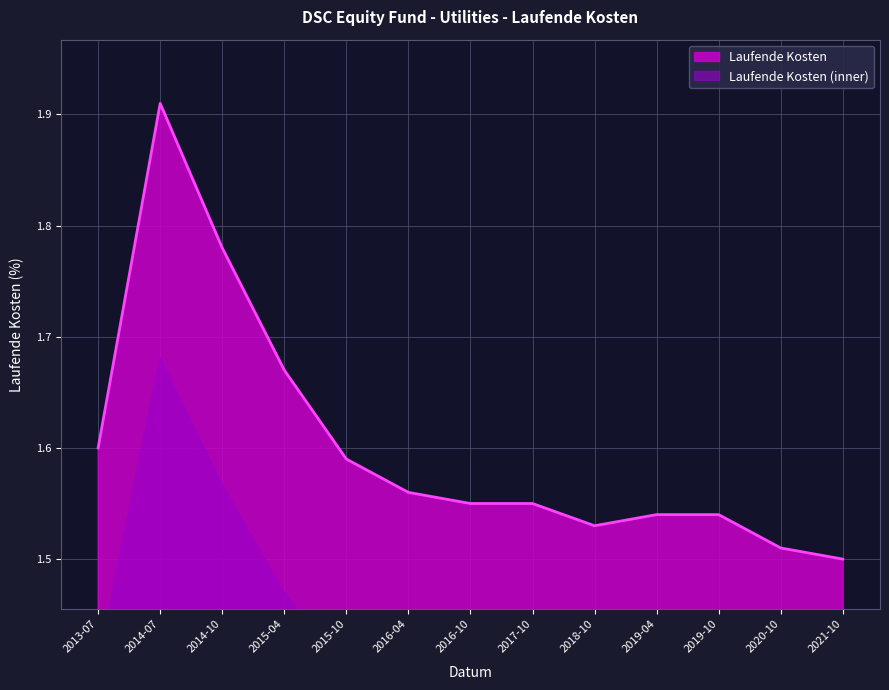

Is it true that Laufende Kosten equals 1.1 at 2014-07?

False